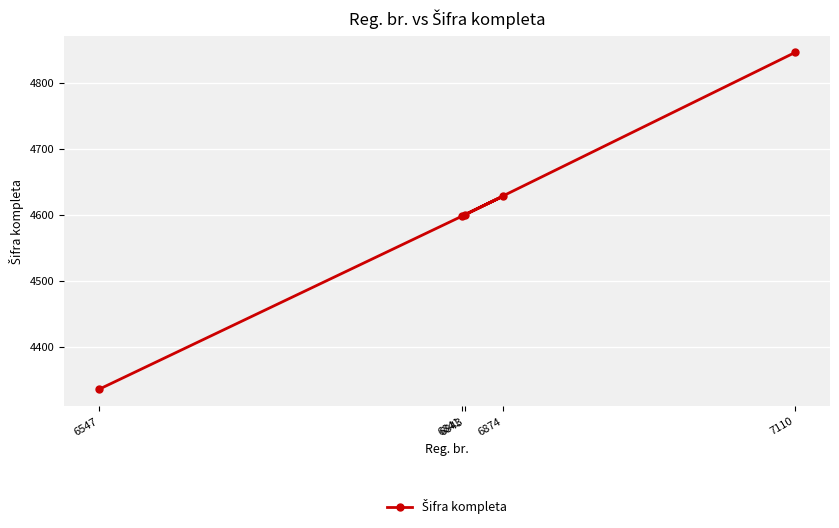

What is the difference between the maximum and second lowest values?

248